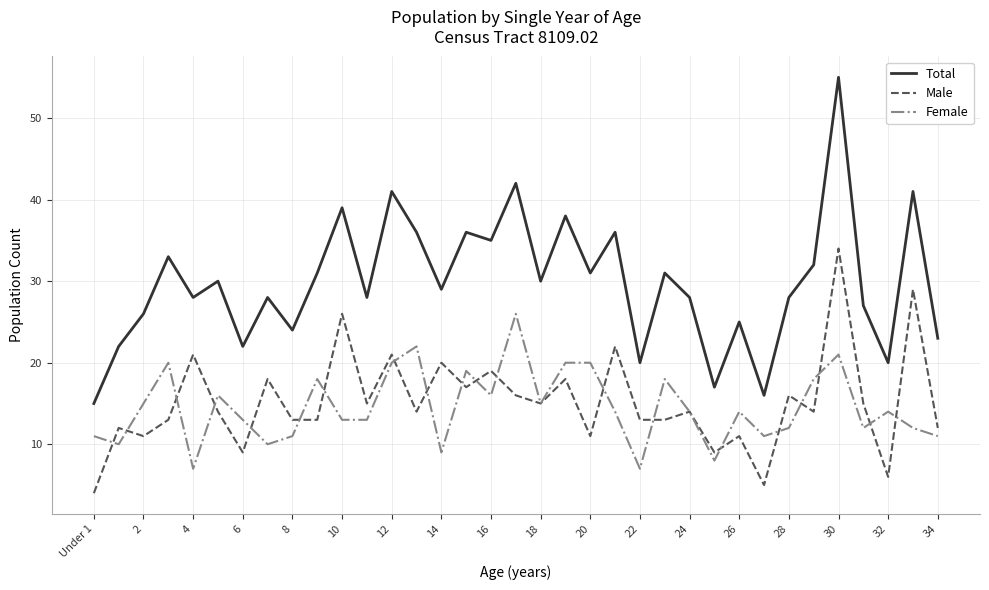

Which series has the largest range (max minus min)?

Total